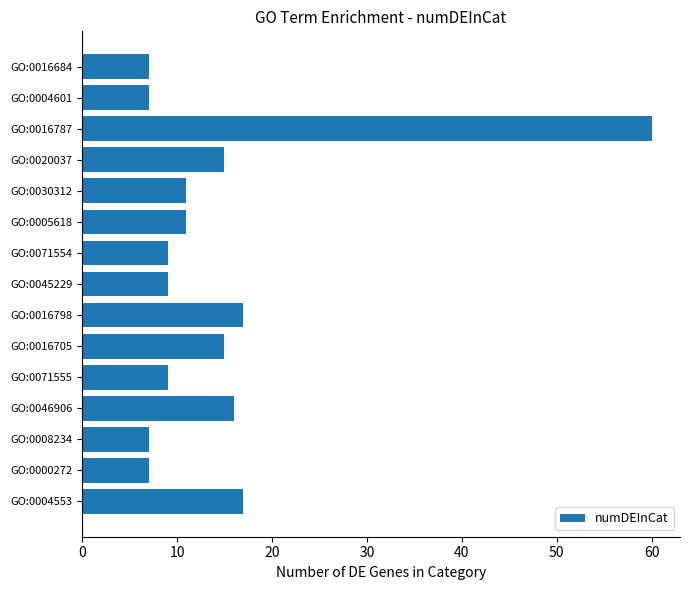

What is the greatest value displayed?

60